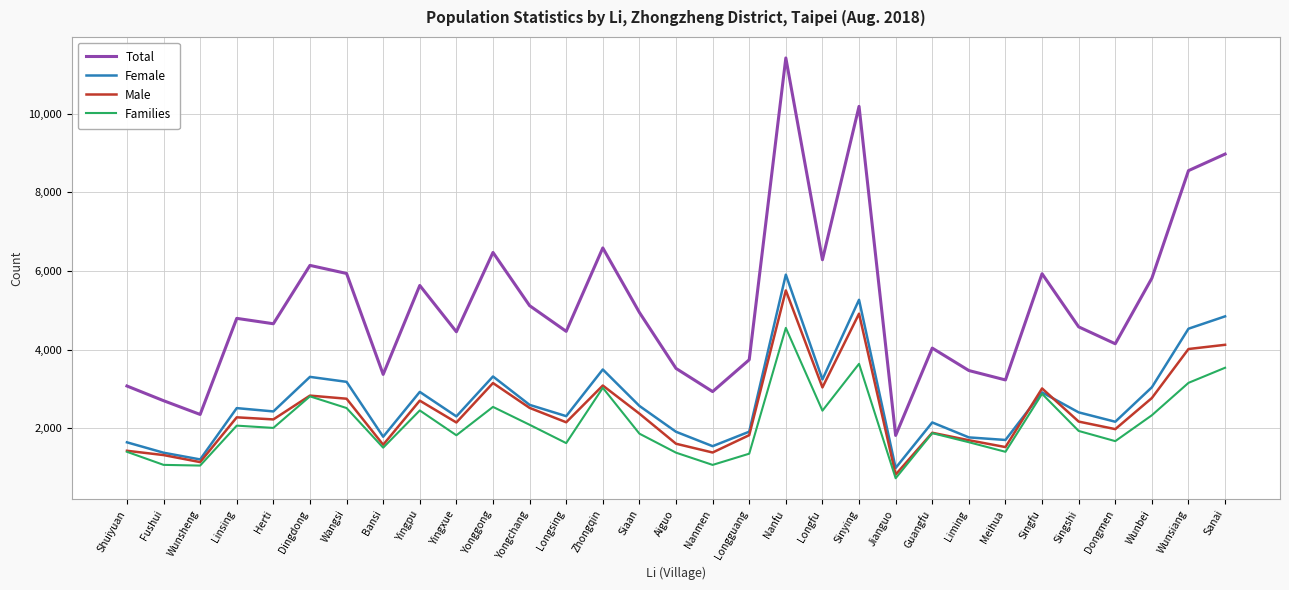

Rank the series at Wunsiang from lowest to highest value.

Families, Male, Female, Total